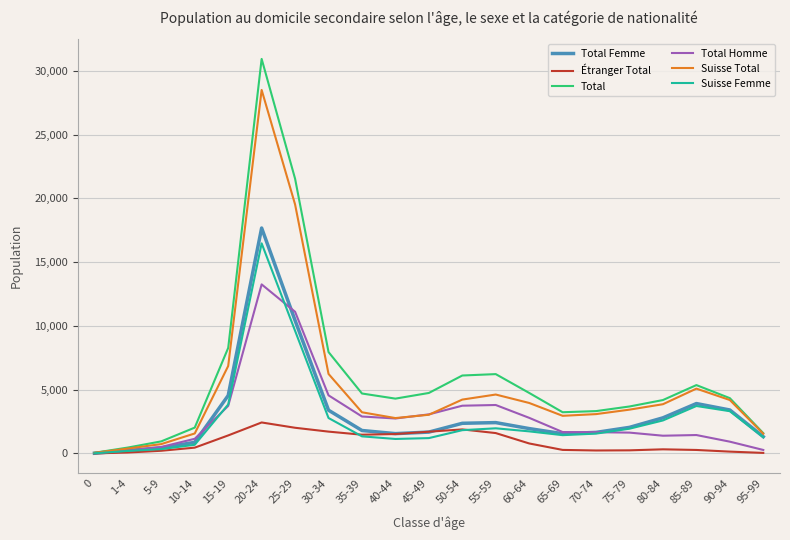

Which category has the highest value across all series?

20-24